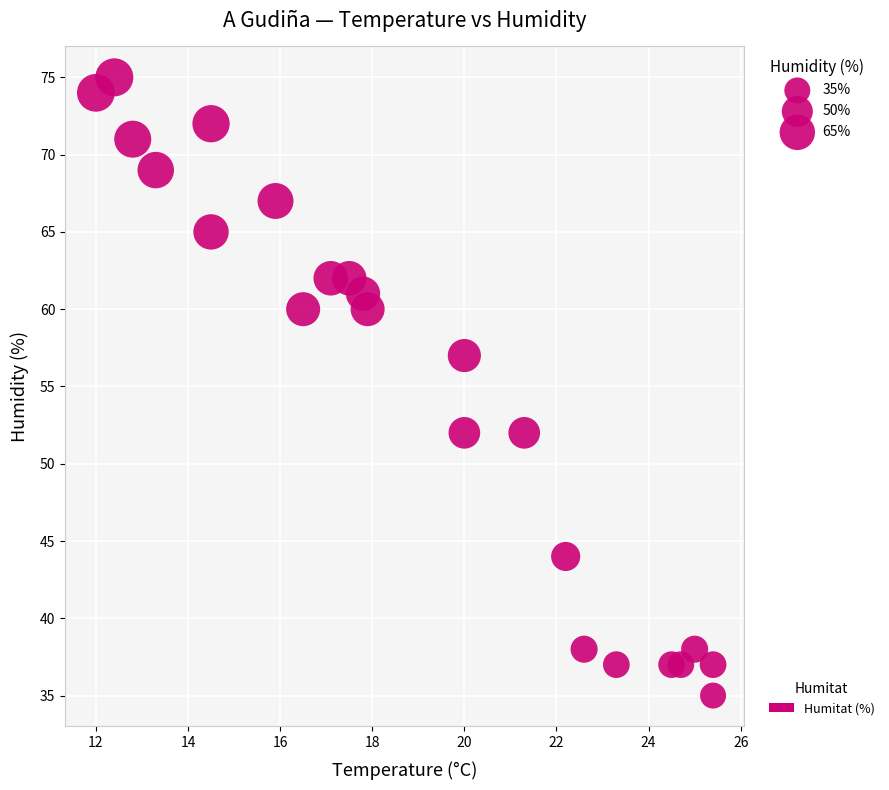

What is the range of Y values (max minus min)?

40